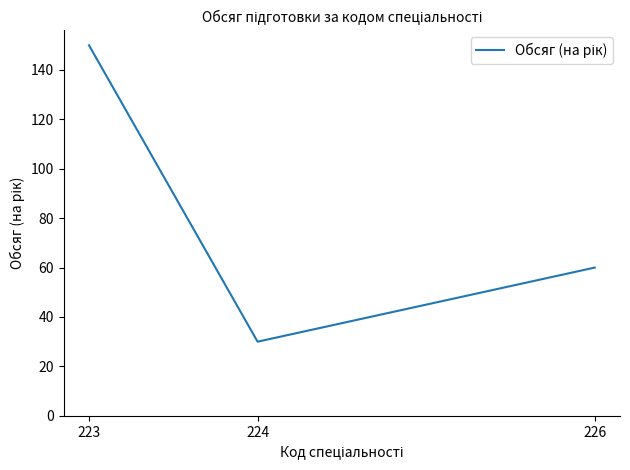

Rank the categories by value from highest to lowest.

223, 226, 224